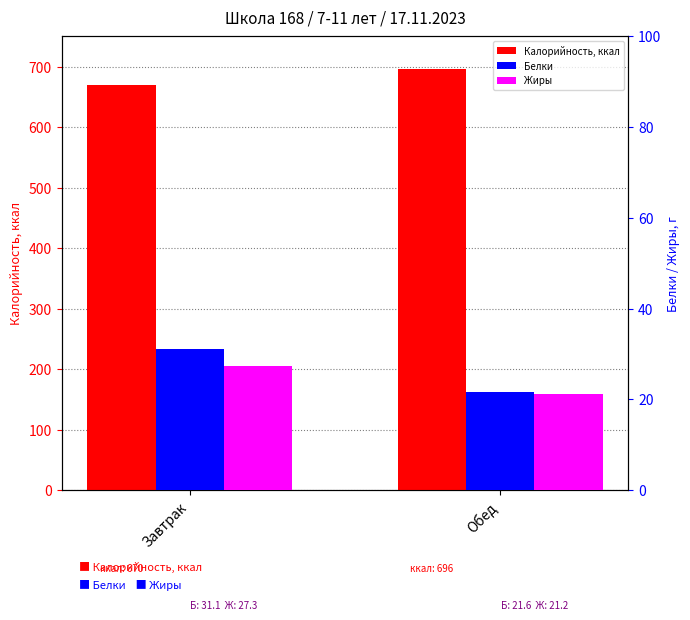

Which label corresponds to the smallest value in the chart?

Обед